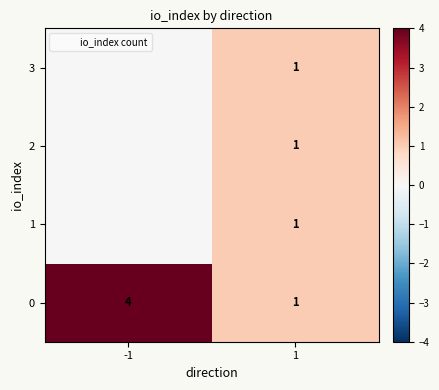

Which label corresponds to the smallest value in the chart?

-1